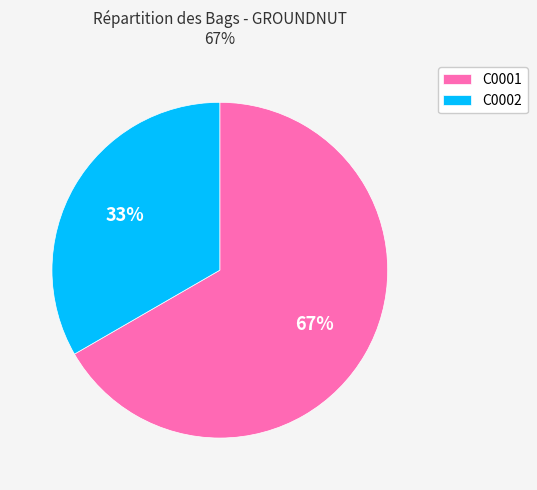

The C0002 slice represents 33% of the pie. True or false?

True